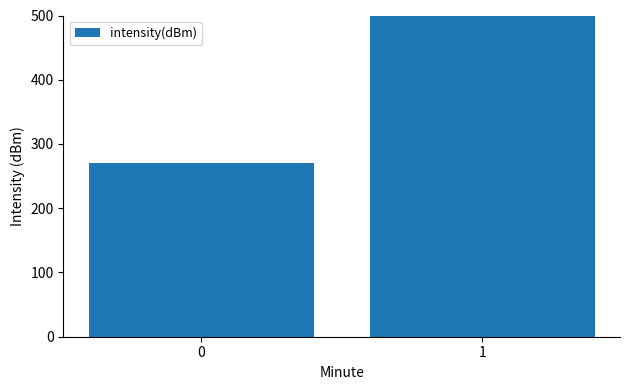

The chart shows a value of 1051 at 1. True or false?

False